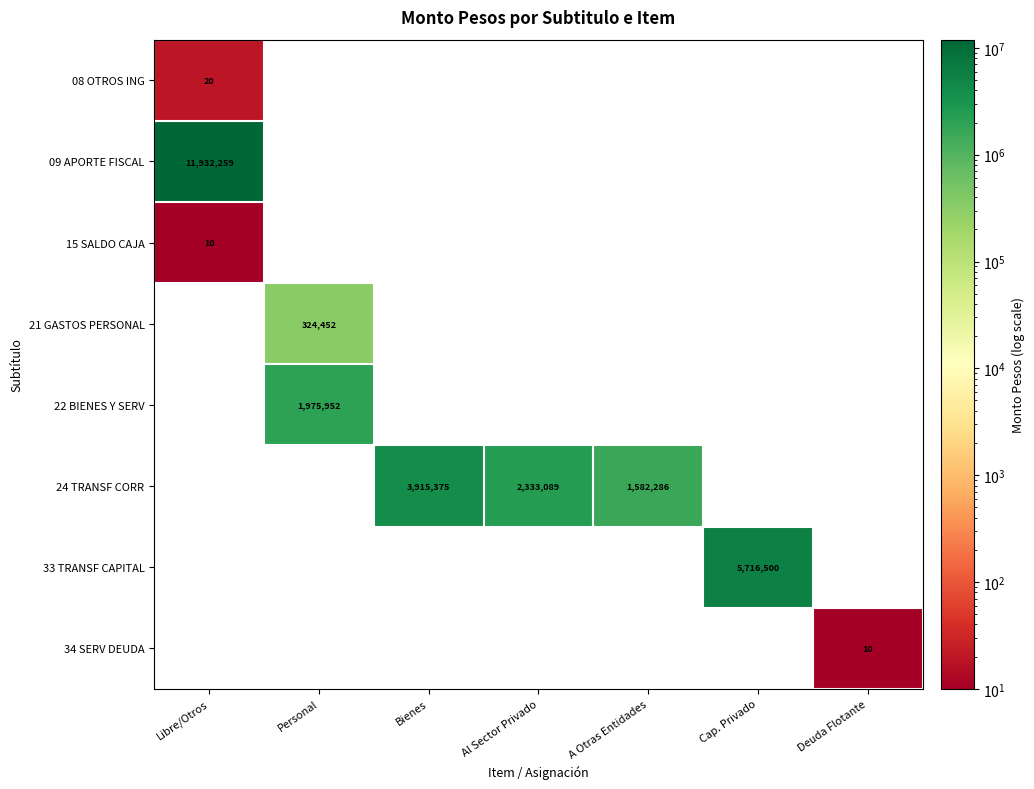

The 24 TRANSF CORR series shows 806840 at Al Sector Privado. True or false?

False